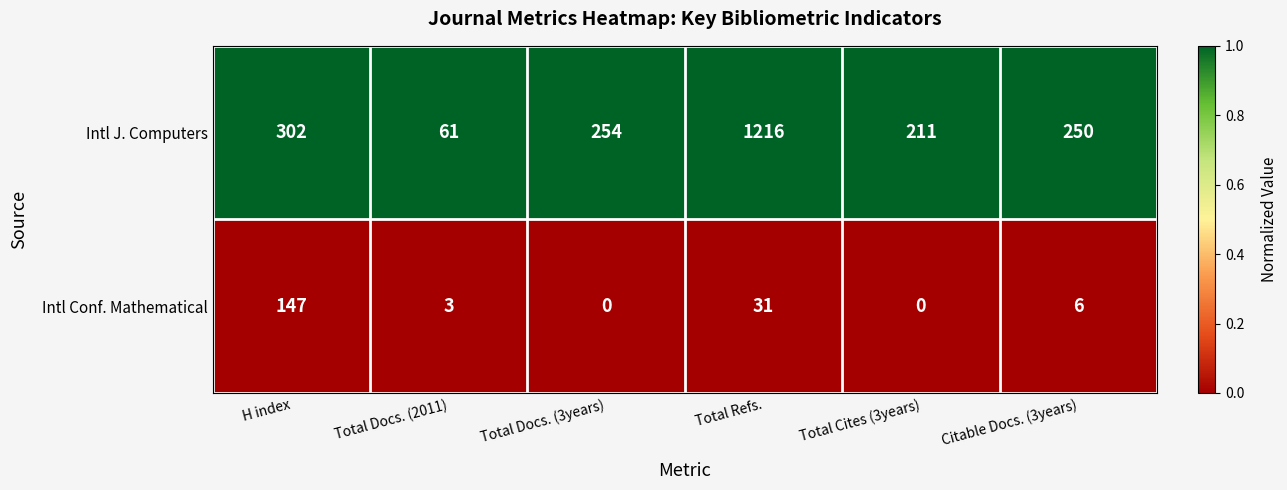

Where is Intl J. Computers nearest to the value 638?

H index